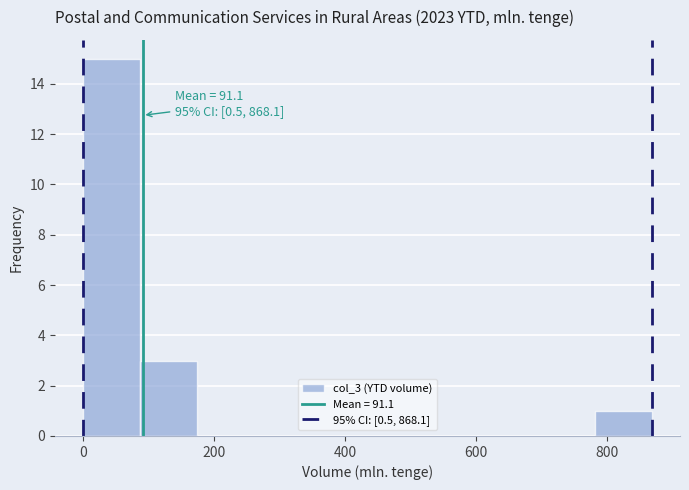

Which range on the x-axis has the tallest bar?

0 to 80